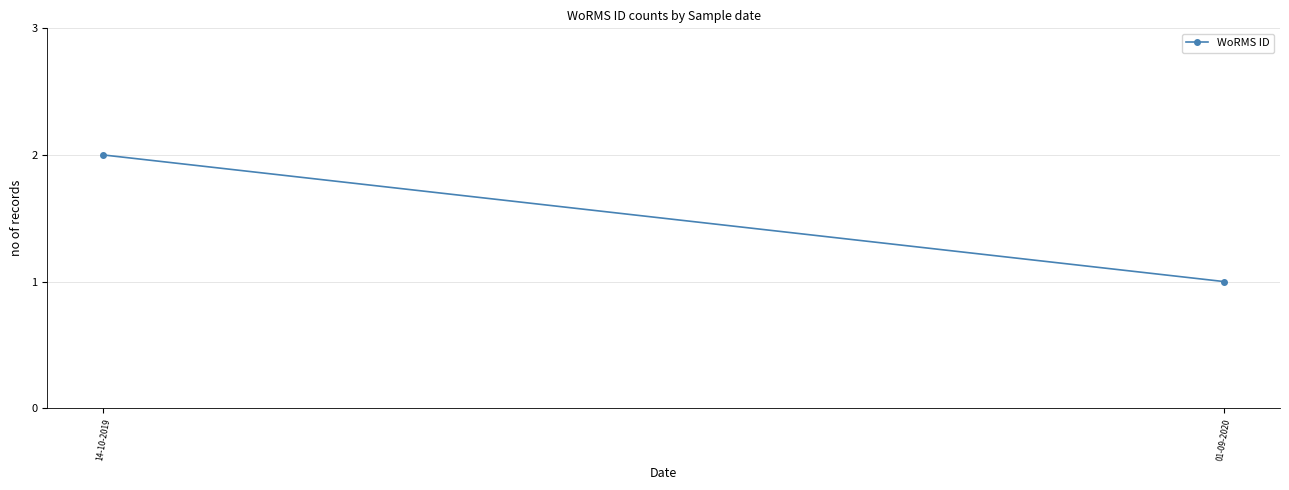

How many series are shown in this chart?

1